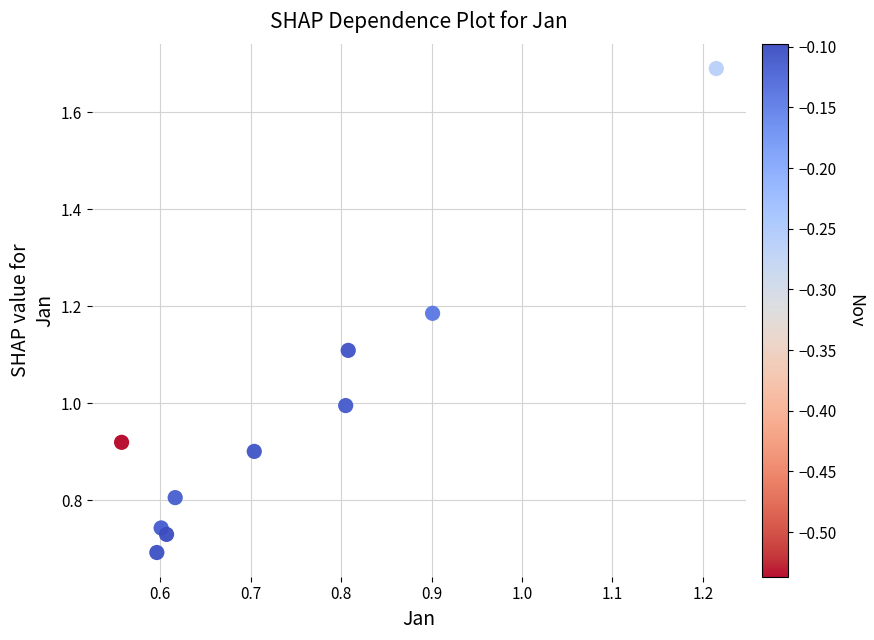

What is the average Y value?

1.0